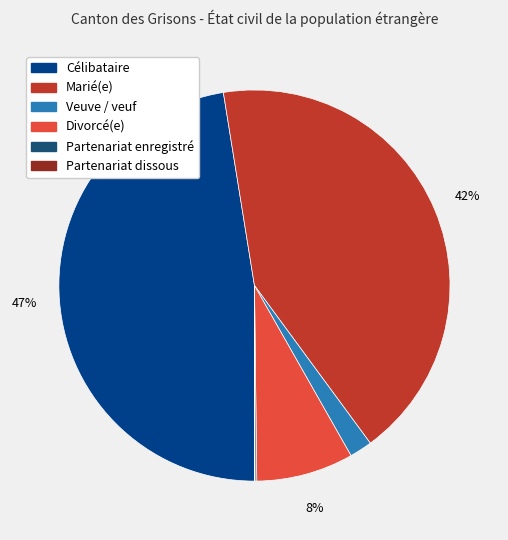

Rank the categories by value from lowest to highest.

Partenariat dissous, Partenariat enregistré, Veuve / veuf, Divorcé(e), Marié(e), Célibataire